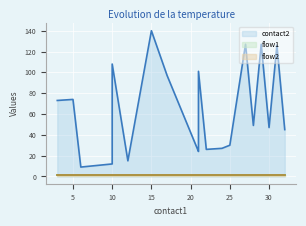

True or false: flow1 and flow2 intersect in this chart.

False